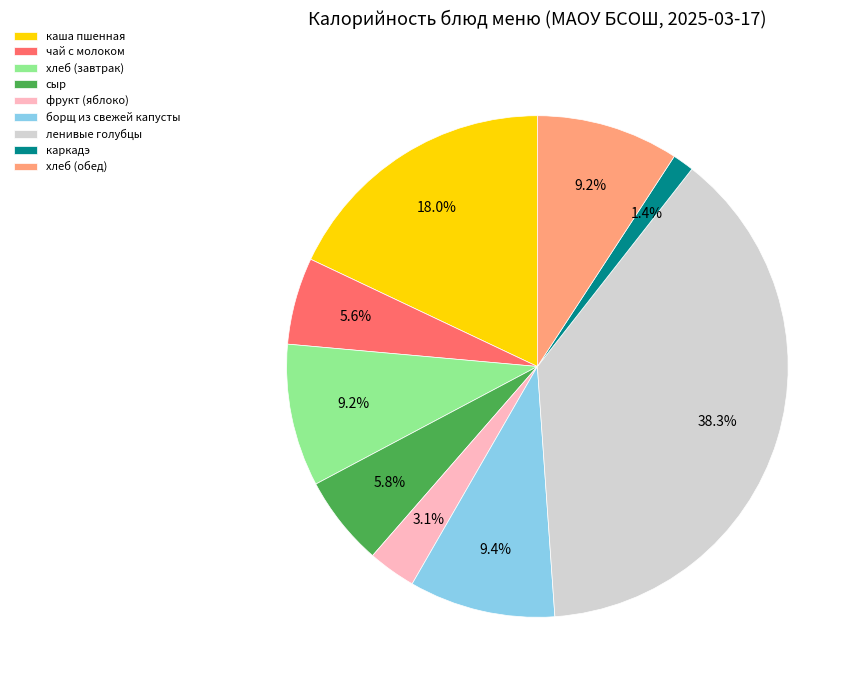

How much of the chart is everything except каркадэ?

98.6%